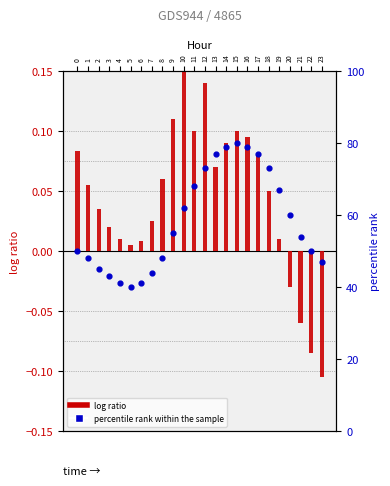

What is the total value across all series at 21?

53.9